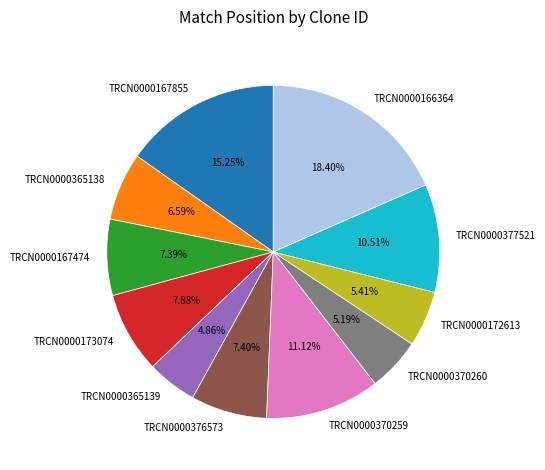

To the nearest percent, what is the combined percentage of TRCN0000370259 and TRCN0000376573?

19%